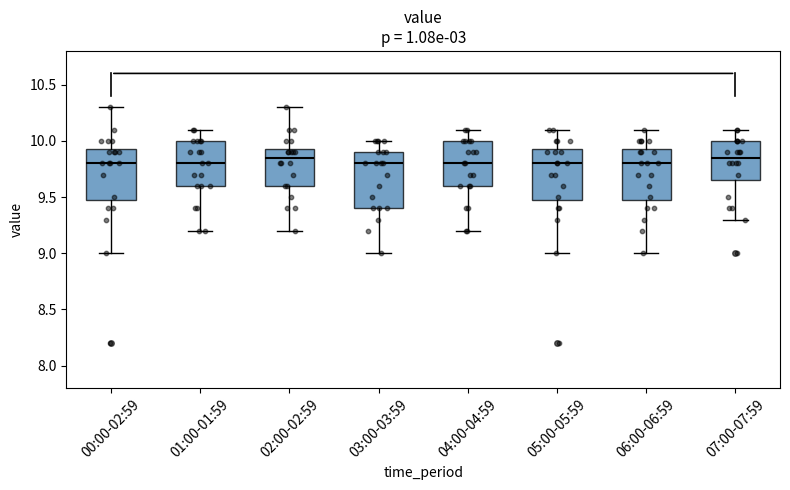

Reading left to right, read every box against the y-axis: the position of its median line, the range the box covers, and the ends of its whiskers. The values are not printed on the chart, so give them approximately, as read against the axis.

00:00-02:59: median 9.80, box 9.50 to 9.95, whiskers 9.00 to 10.30
01:00-01:59: median 9.80, box 9.60 to 10.00, whiskers 9.20 to 10.10
02:00-02:59: median 9.85, box 9.60 to 9.95, whiskers 9.20 to 10.30
03:00-03:59: median 9.80, box 9.40 to 9.90, whiskers 9.00 to 10.00
04:00-04:59: median 9.80, box 9.60 to 10.00, whiskers 9.20 to 10.10
05:00-05:59: median 9.80, box 9.50 to 9.95, whiskers 9.00 to 10.10
06:00-06:59: median 9.80, box 9.50 to 9.95, whiskers 9.00 to 10.10
07:00-07:59: median 9.85, box 9.65 to 10.00, whiskers 9.30 to 10.10